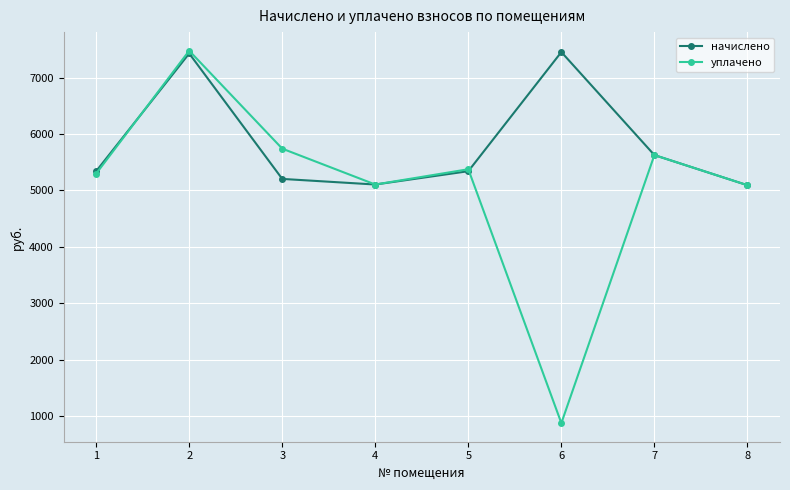

What is the sum of the начислено values at 3 and 6?

12656.0